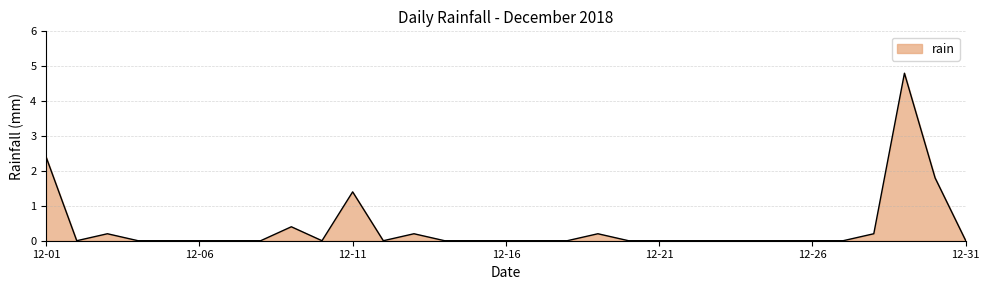

What is the difference between the maximum and minimum values?

4.8